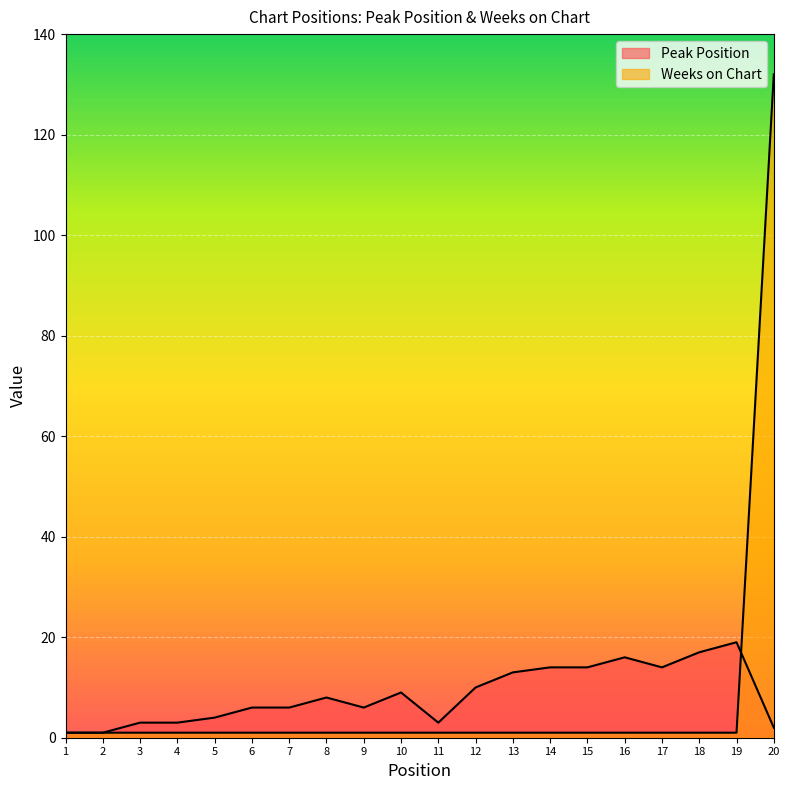

Which series has the largest range (max minus min)?

Weeks on Chart